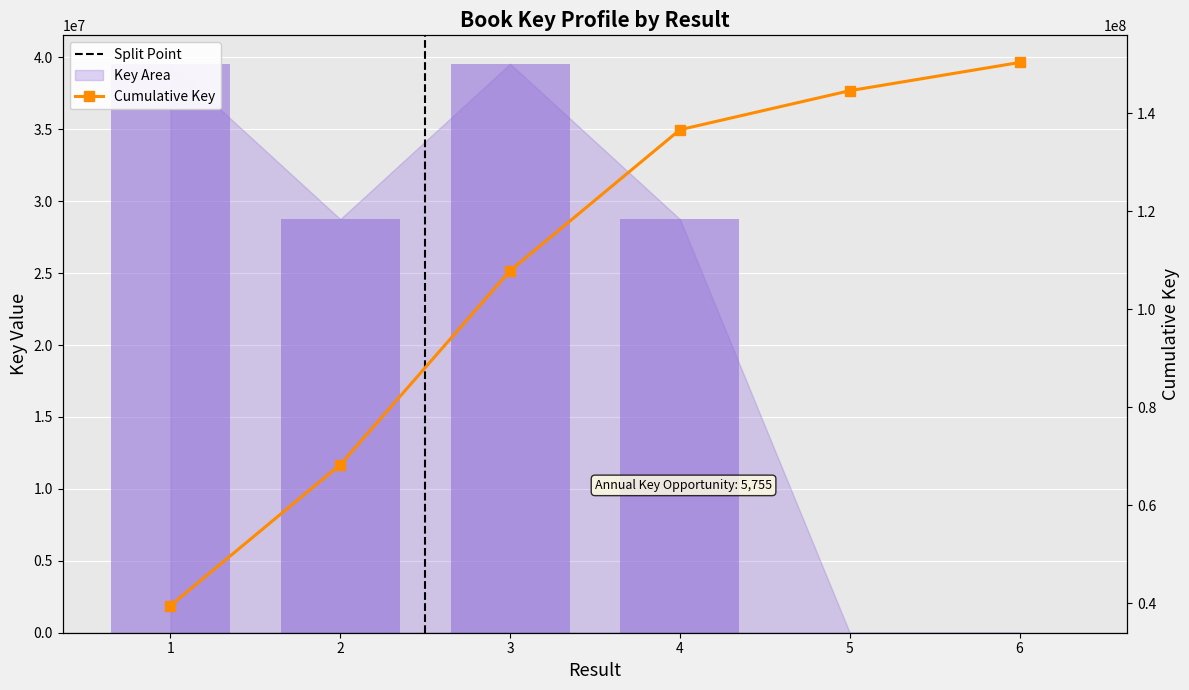

What is the value of the Cumulative Key bar at the 6th from the left?

150328738